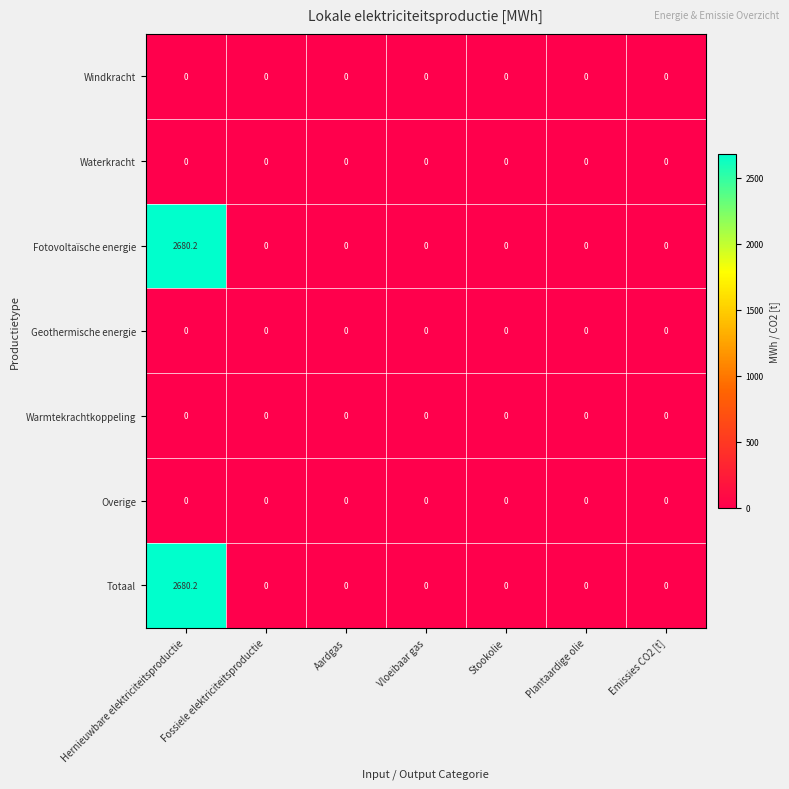

What is the difference between the maximum and second lowest values in the Totaal series?

2680.2